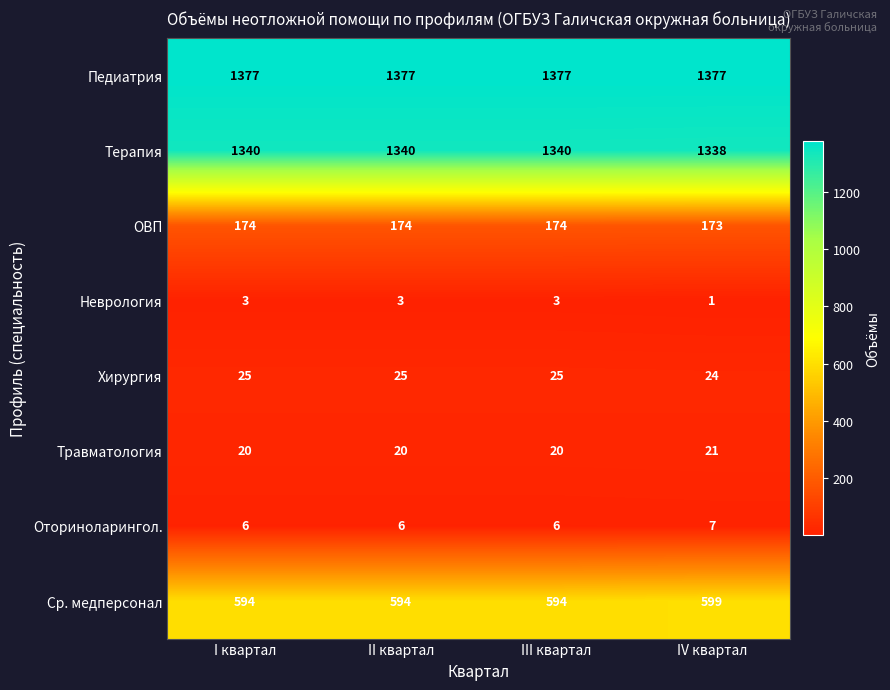

Rank the series by their maximum value, from highest to lowest.

Педиатрия, Терапия, Ср. медперсонал, ОВП, Хирургия, Травматология, Оториноларингол., Неврология